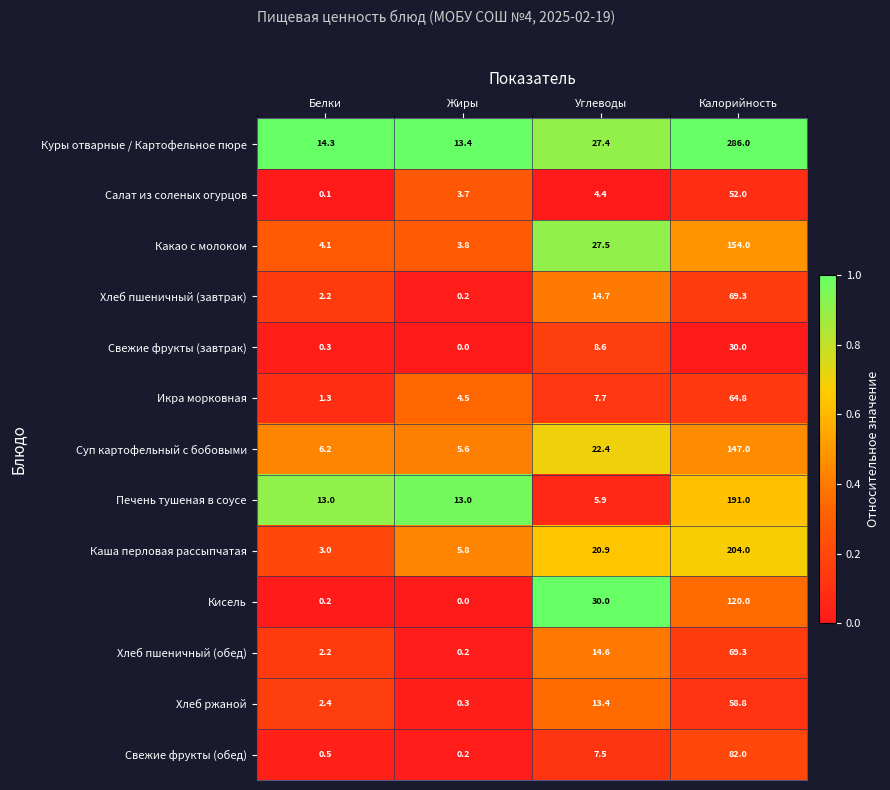

The Хлеб ржаной series shows 21.2 at Углеводы. True or false?

False